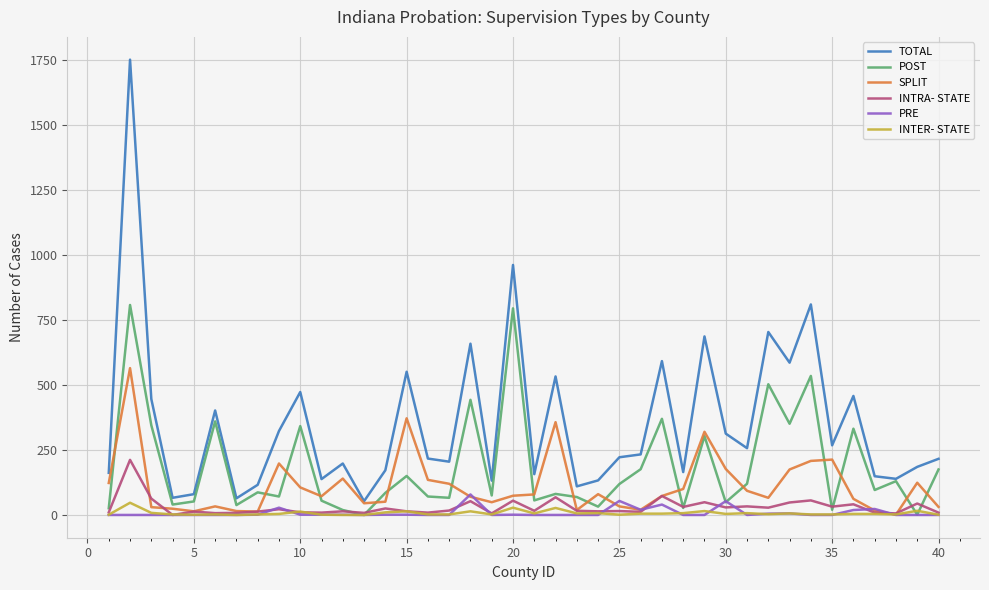

What is the difference between the maximum and second lowest values in the INTER- STATE series?

47